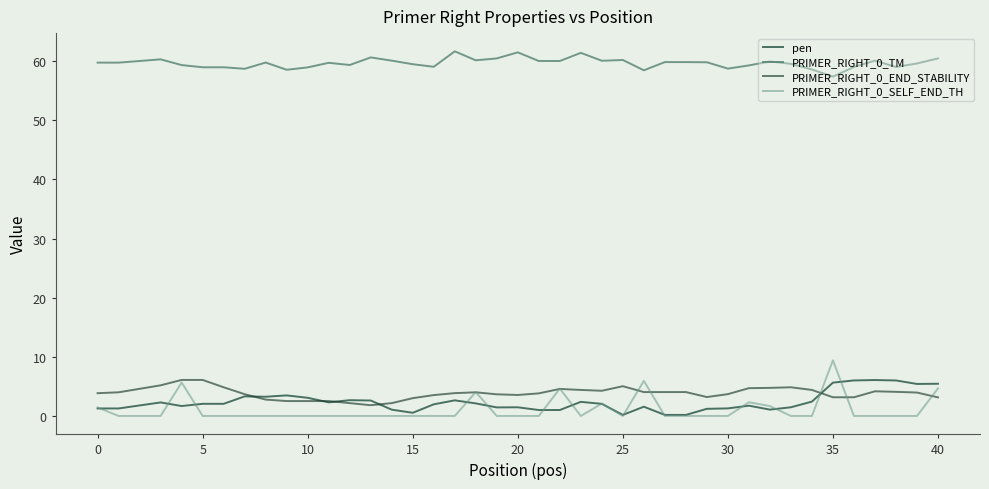

Which series has the widest spread of values?

PRIMER_RIGHT_0_SELF_END_TH